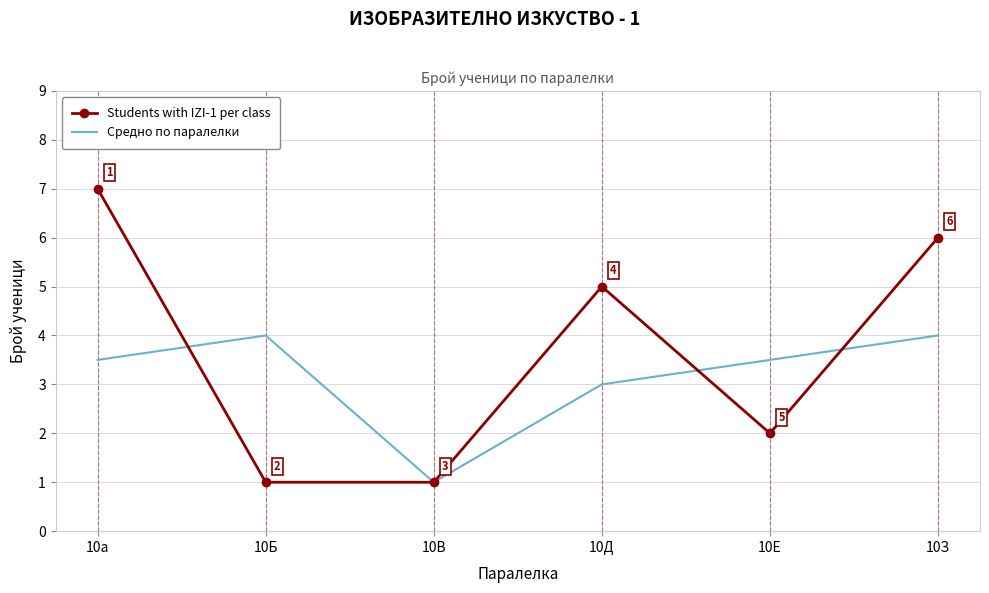

Between 10В and 10Е, which series saw the biggest shift?

Средно по паралелки